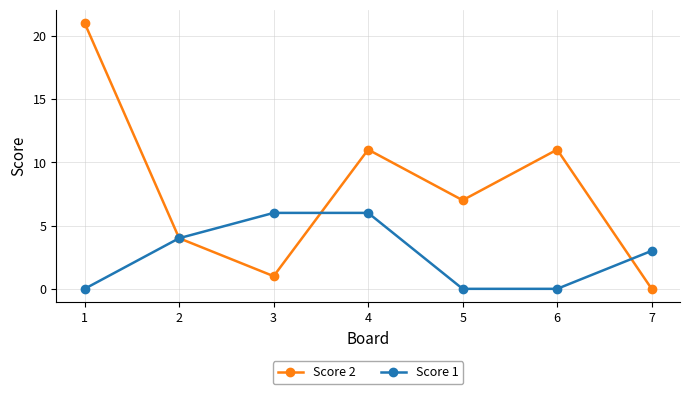

True or false: Score 1 has more than 2 interior local peaks.

False